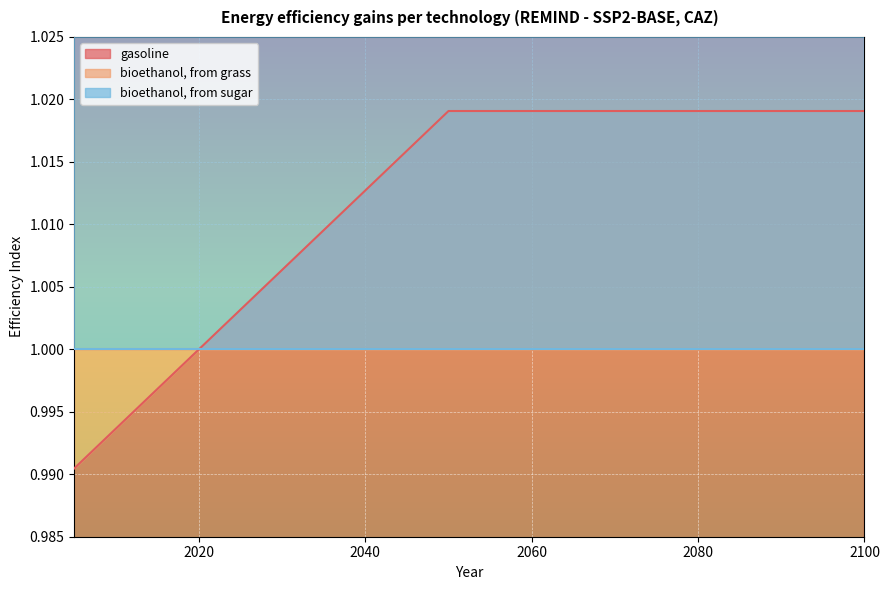

Which label corresponds to the smallest value in the chart?

2005